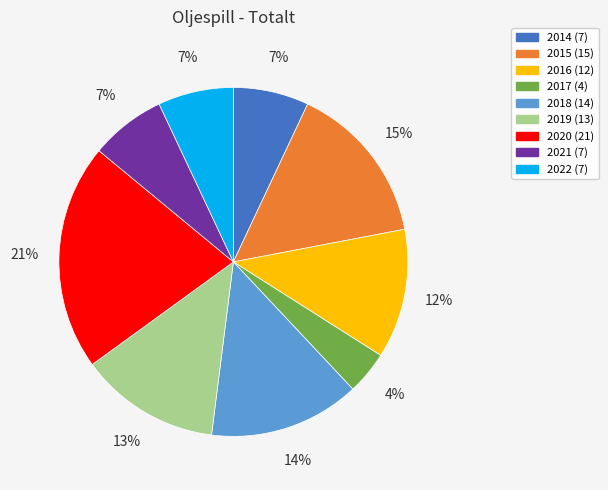

Is the sum of 2020 and 2016 greater than half?

No